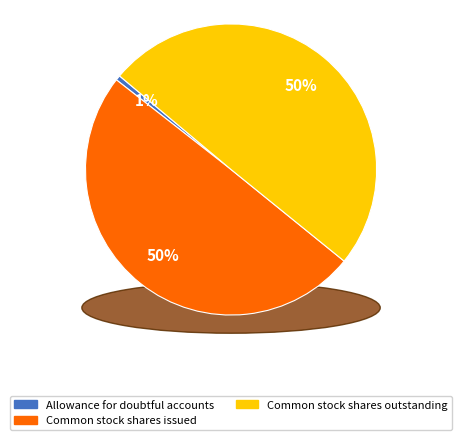

Combined, what portion of the pie is Common stock shares issued and Allowance for doubtful accounts?

50.3%